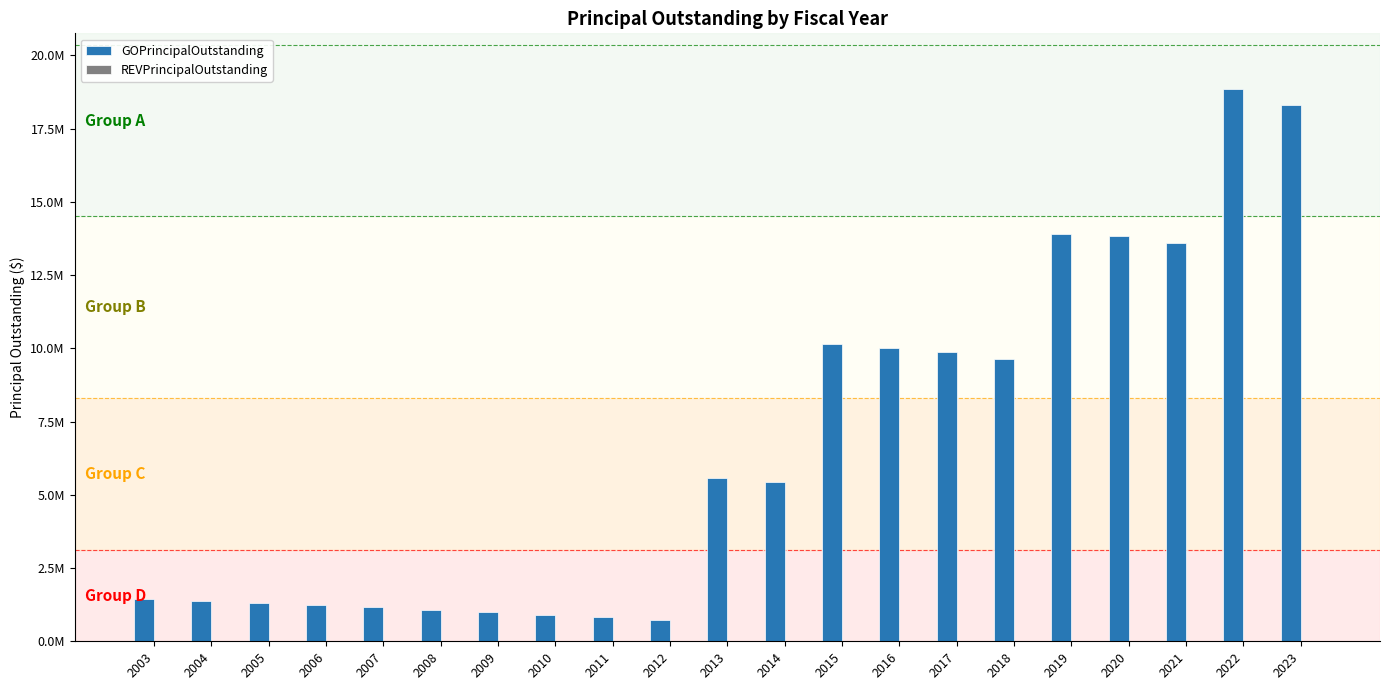

Between 2020 and 2011, which is larger?

2020